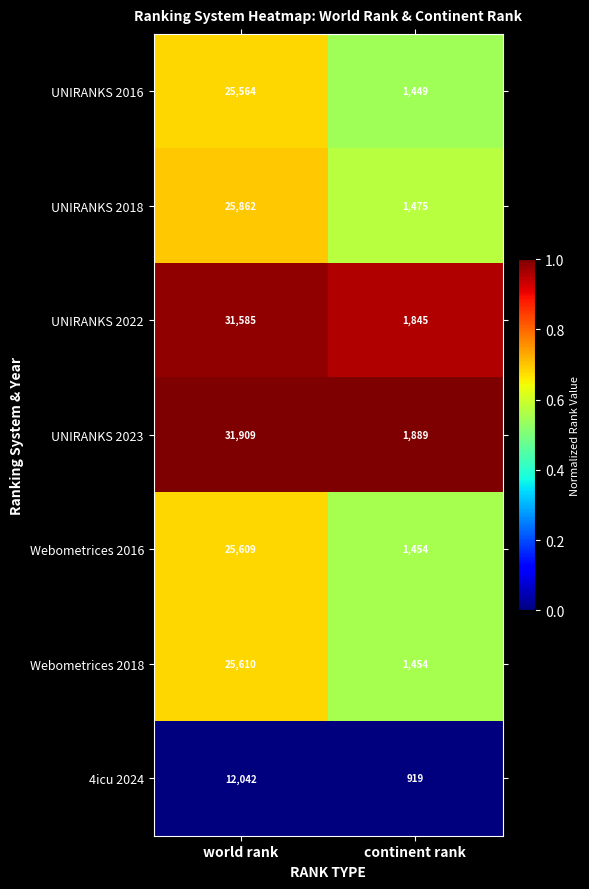

Which series changed the most between world rank and continent rank?

UNIRANKS 2023